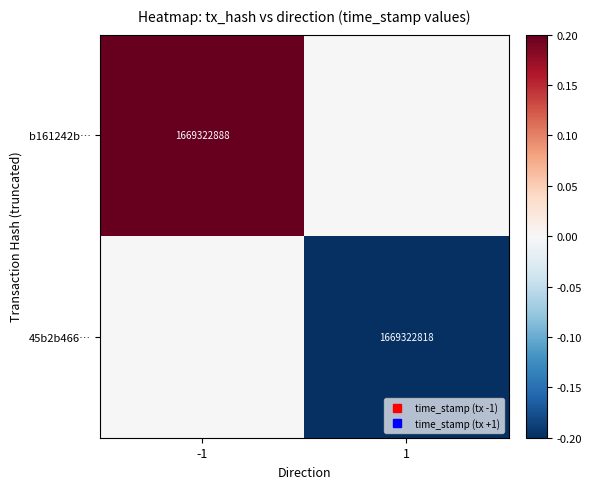

At which category is the sum across all series the highest?

-1